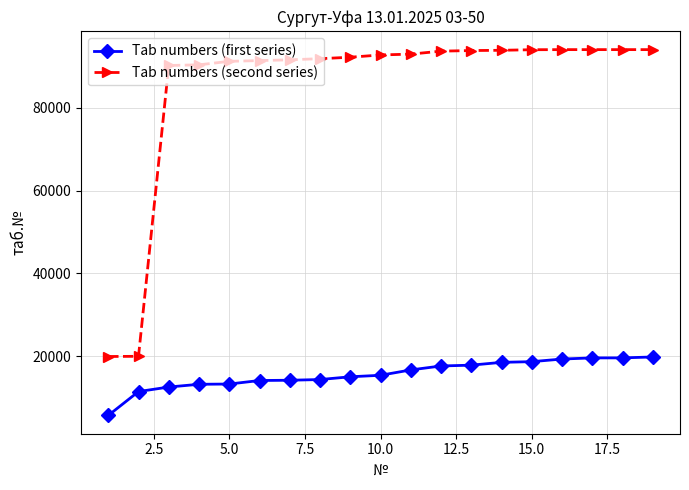

What is the smallest value displayed?

5629